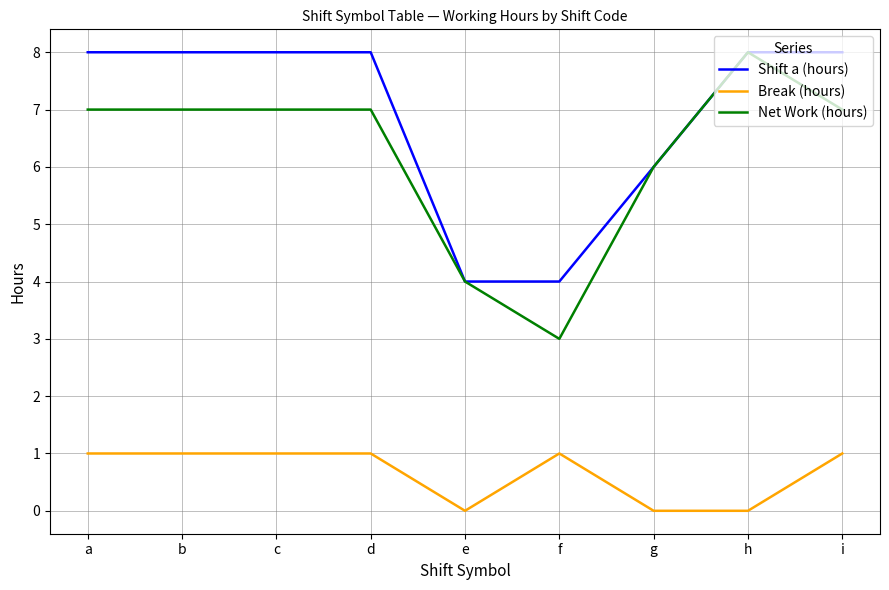

Reading left to right, extract all data points from this chart.

Shift a (hours): a=8.0	b=8.0	c=8.0	d=8.0	e=4.0	f=4.0	g=6.0	h=8.0	i=8.0
Break (hours): a=1.0	b=1.0	c=1.0	d=1.0	e=0.0	f=1.0	g=0.0	h=0.0	i=1.0
Net Work (hours): a=7.0	b=7.0	c=7.0	d=7.0	e=4.0	f=3.0	g=6.0	h=8.0	i=7.0